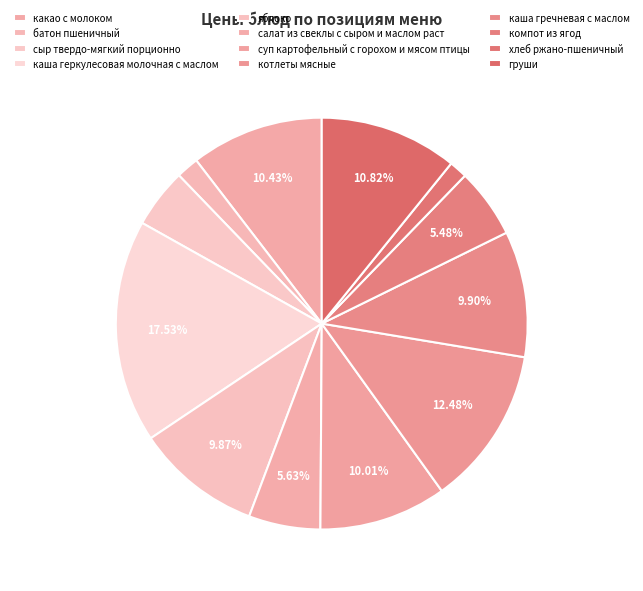

Is it true that какао с молоком is 10% of the pie?

True